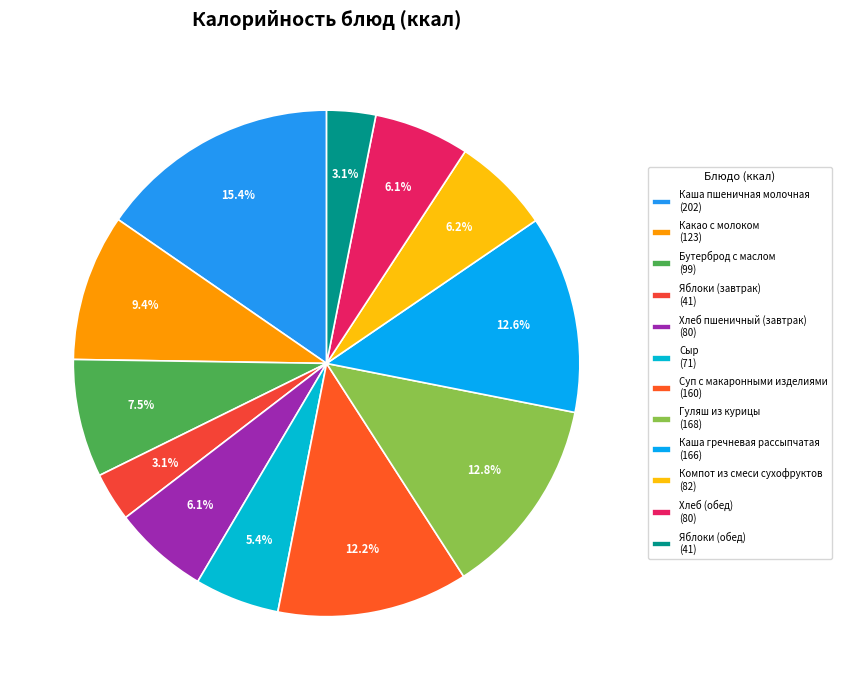

How many segments does this pie chart have?

12